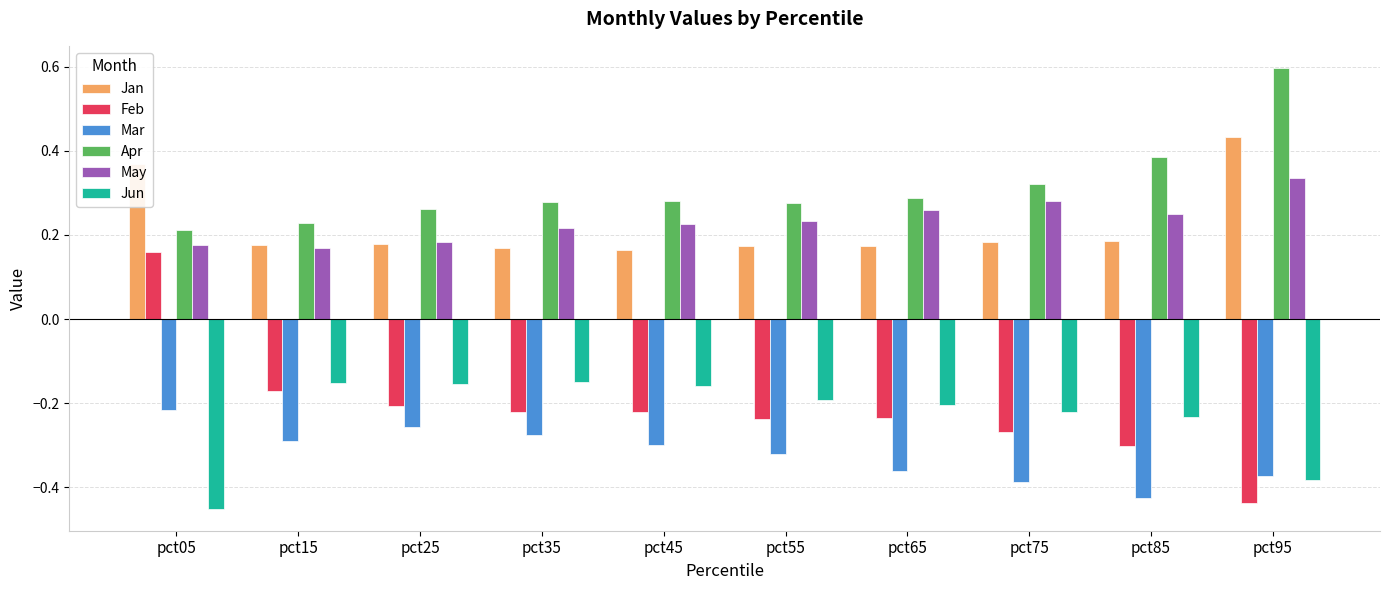

At which label does Apr reach its peak?

pct95